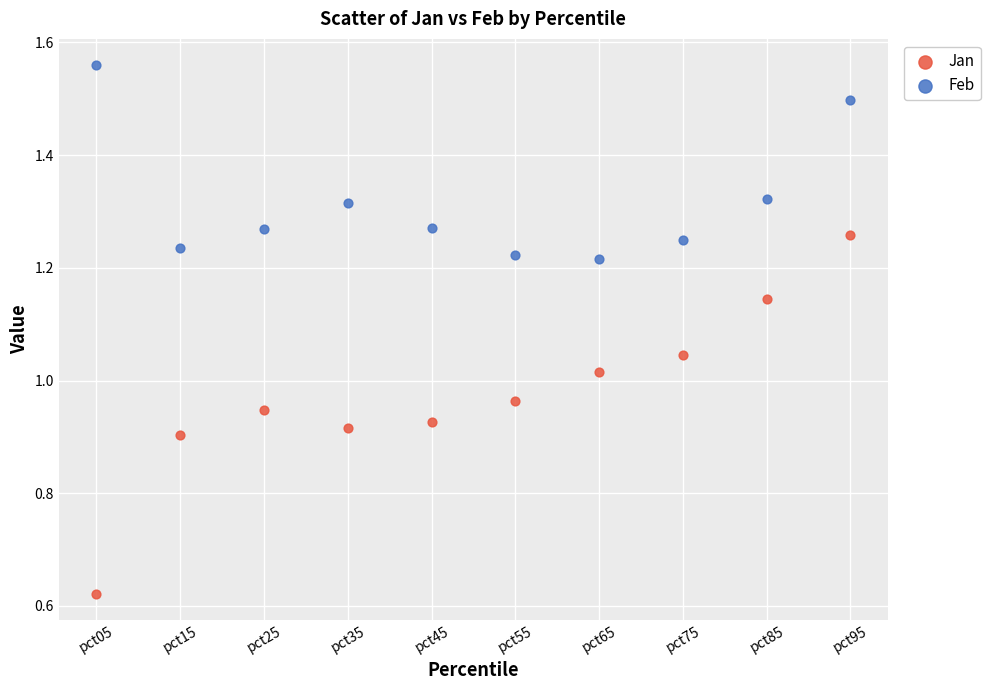

Which series contains the highest Y value?

Feb